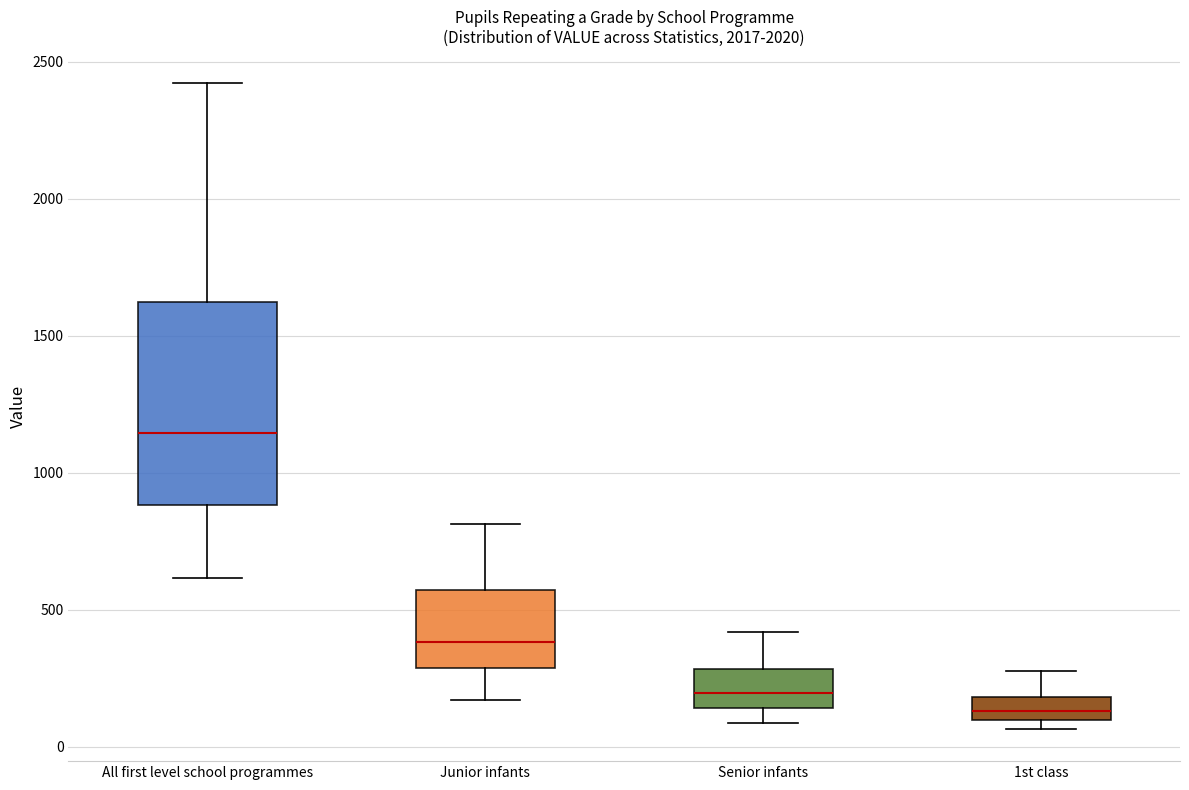

Where does the median line of the box for Senior infants sit on the y-axis? The values are not printed on the chart, so give them approximately, as read against the axis.

200